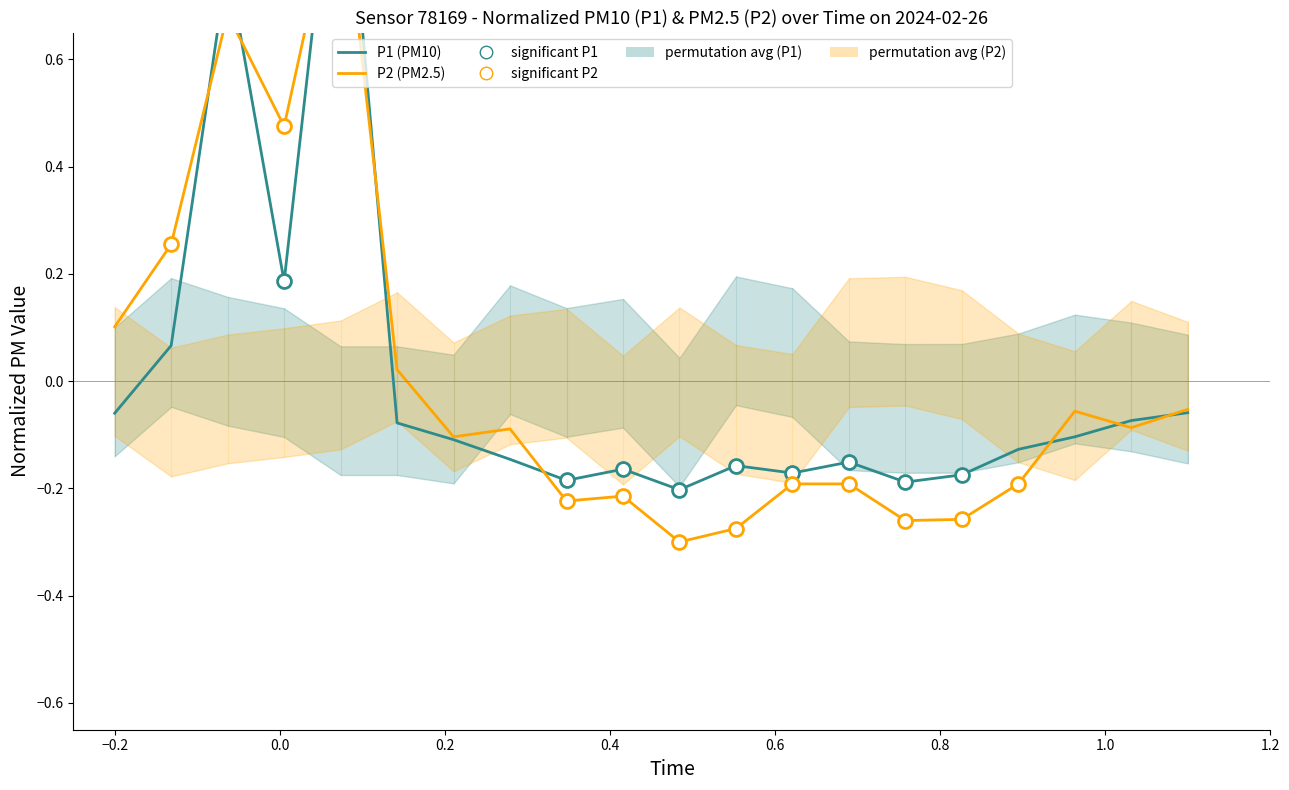

How many lines are shown in the chart?

2